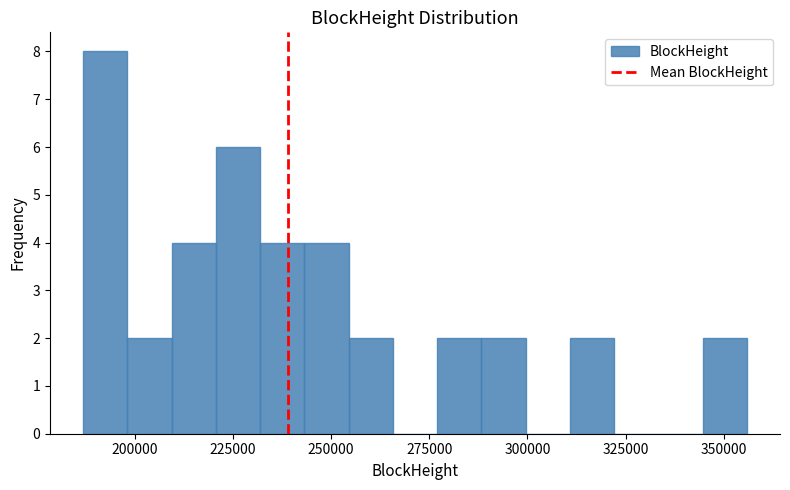

Read against the x-axis, roughly where is the centre of the tallest bar?

195000